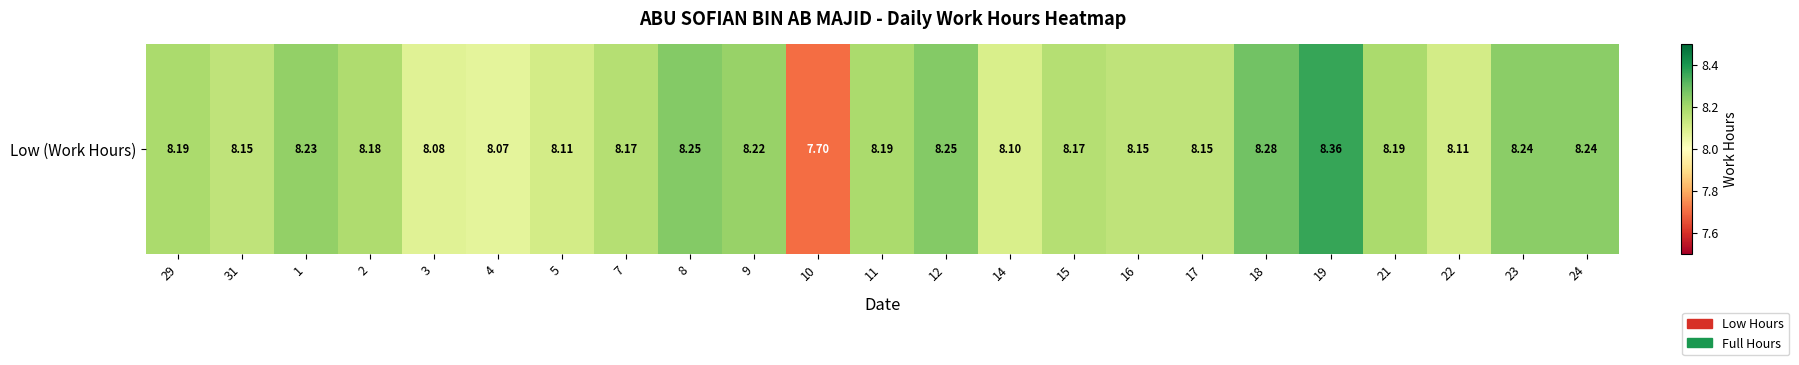

At which category does the chart reach its minimum across all series?

10